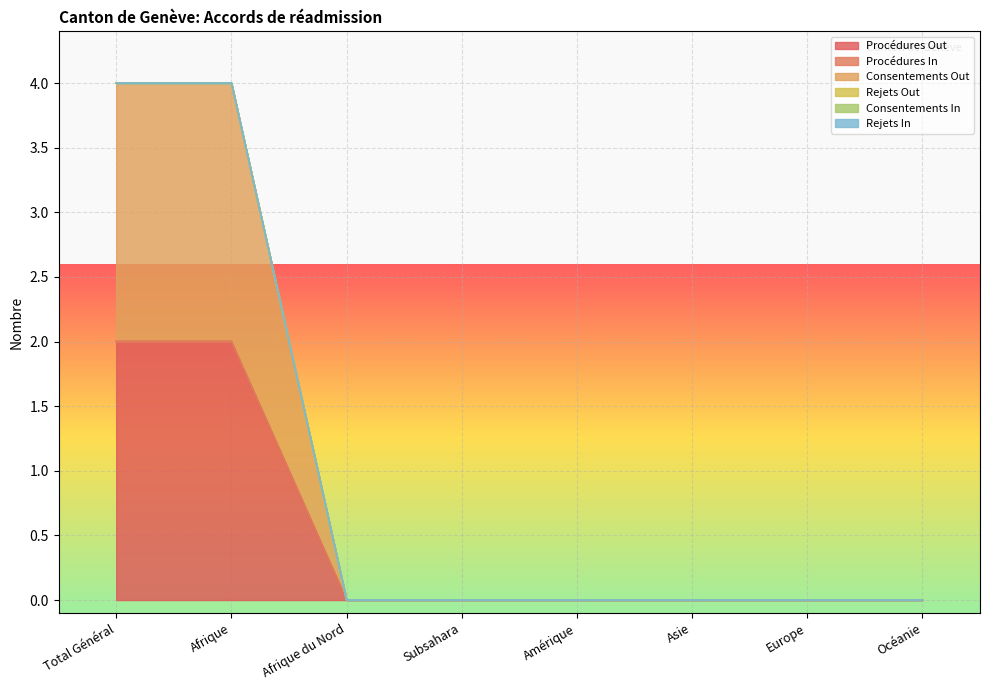

Is it true that Procédures Out equals 0 at Afrique du Nord?

True